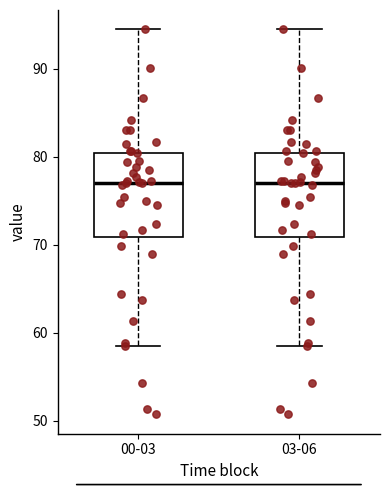

Reading left to right, read every box against the y-axis: the position of its median line, the range the box covers, and the ends of its whiskers. The values are not printed on the chart, so give them approximately, as read against the axis.

00-03: median 77, box 71 to 80, whiskers 59 to 95
03-06: median 77, box 71 to 80, whiskers 59 to 95